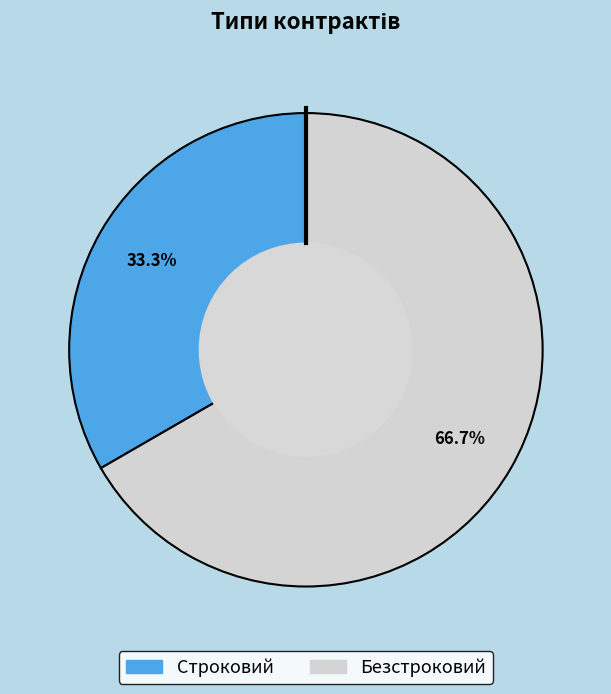

To the nearest percent, what is the average slice percentage?

50%